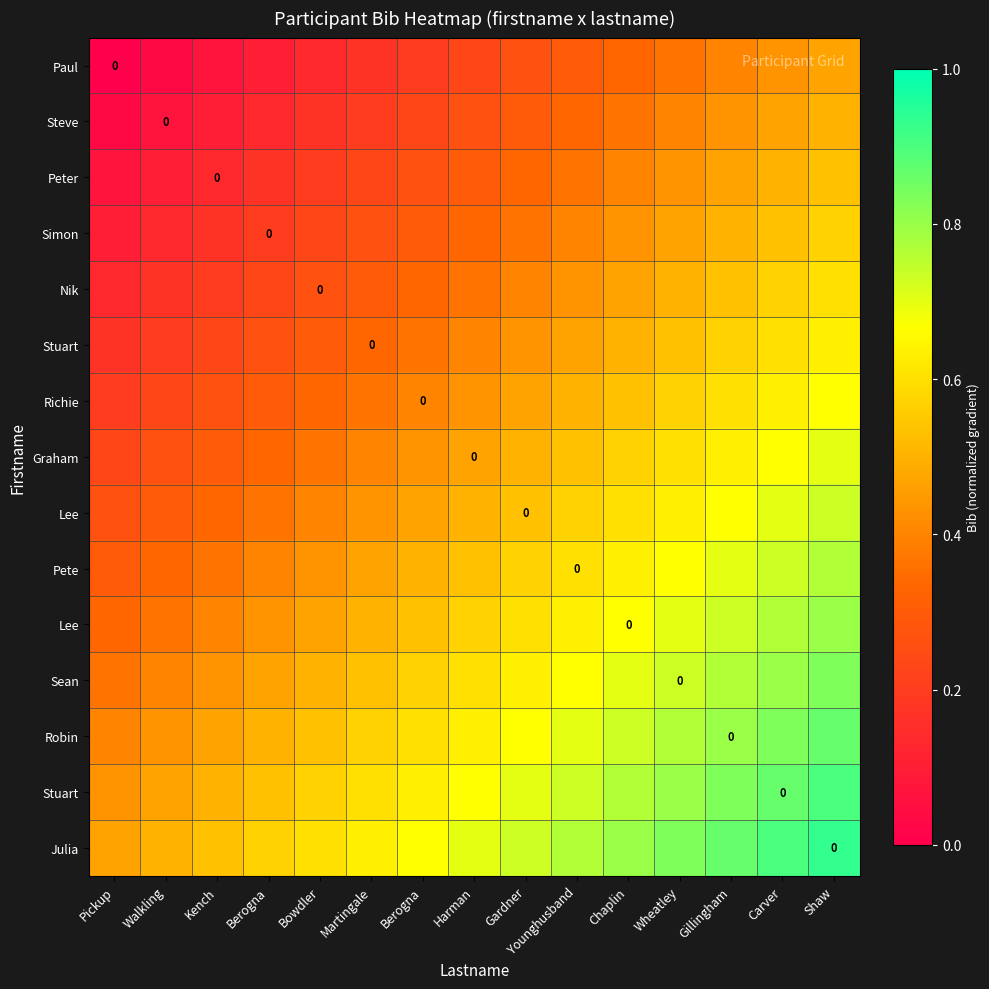

Count the number of data series in this chart.

15